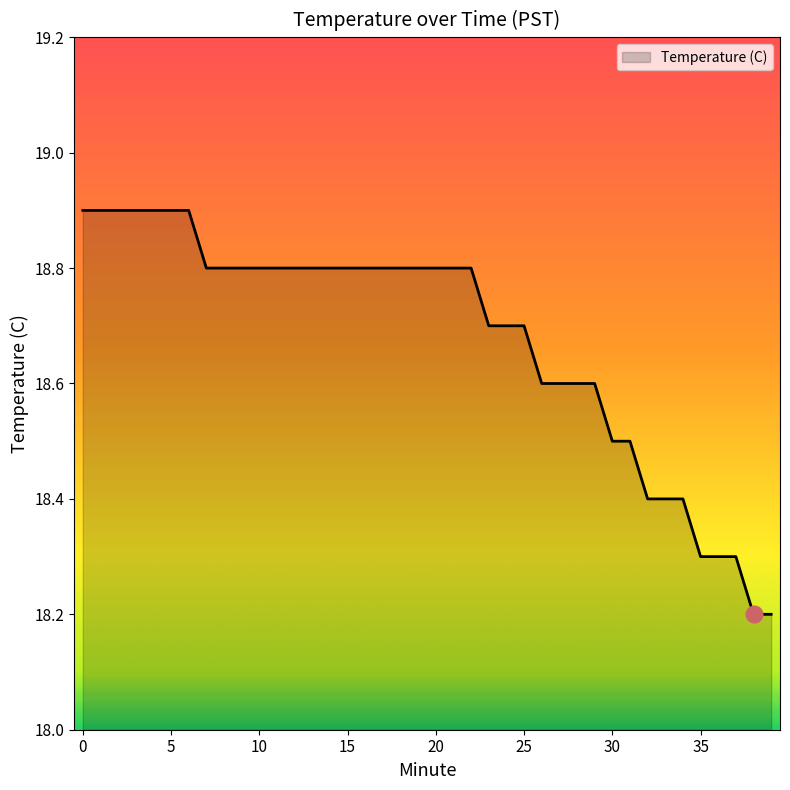

What is the smallest value displayed?

18.2